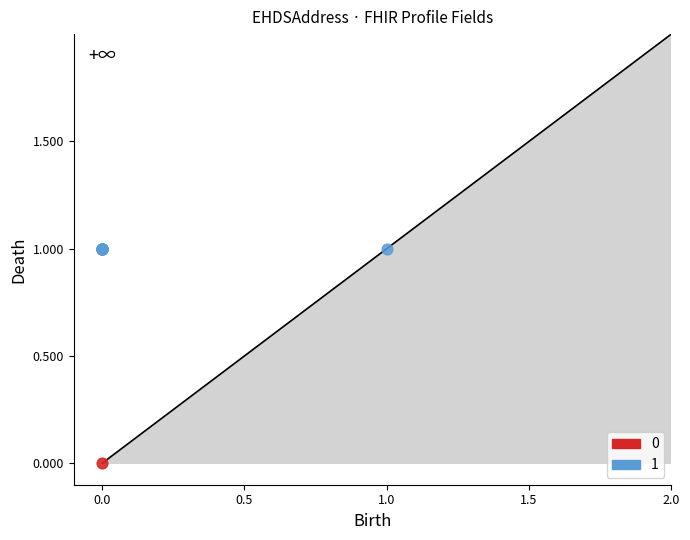

What are all the series names shown in the legend?

0, 1